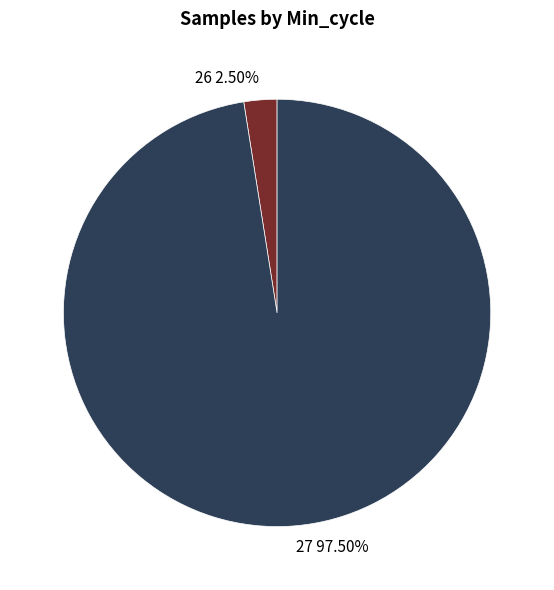

Between 27 97.50% and 26 2.50%, which is larger?

27 97.50%